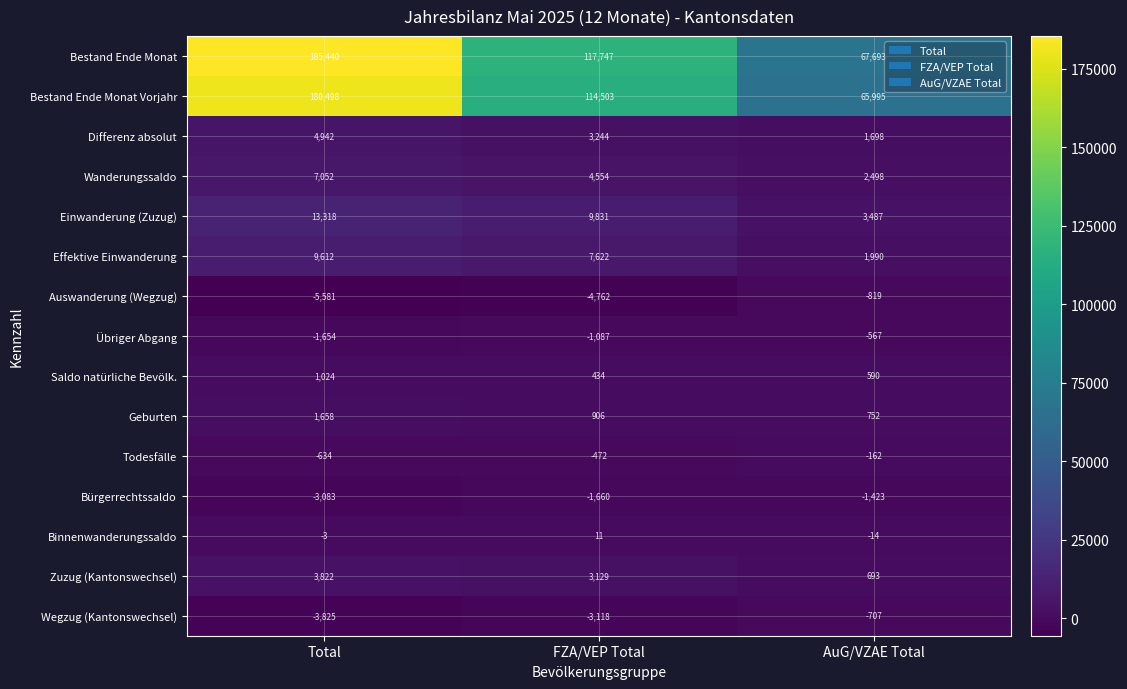

How many data points in Geburten are less than 906?

1